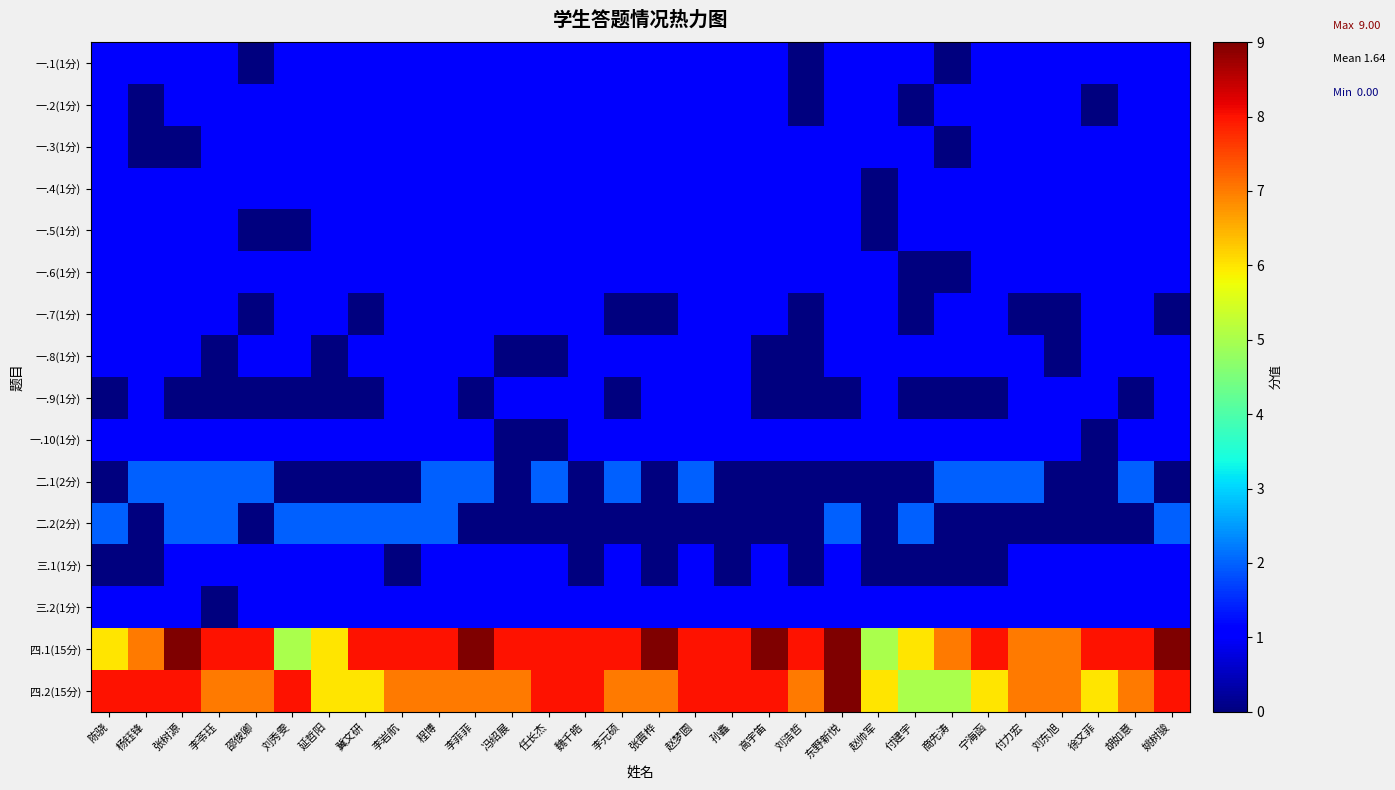

Reading left to right, what are all the values shown in this chart?

一.1(1分): 陈骁=1	杨钰锋=1	张树源=1	李苓珏=1	邵俊卿=0	刘秀雯=1	延哲阳=1	冀文研=1	李岩航=1	程博=1	李菲菲=1	冯绍展=1	任长杰=1	魏千皓=1	李元硕=1	张晋桦=1	赵梦圆=1	孙鑫=1	高宇笛=1	刘浩哲=0	东野新悦=1	赵帅军=1	付建宇=1	商先涛=0	宁海函=1	付力宏=1	刘东旭=1	徐文菲=1	胡如意=1	姚树骏=1
一.2(1分): 陈骁=1	杨钰锋=0	张树源=1	李苓珏=1	邵俊卿=1	刘秀雯=1	延哲阳=1	冀文研=1	李岩航=1	程博=1	李菲菲=1	冯绍展=1	任长杰=1	魏千皓=1	李元硕=1	张晋桦=1	赵梦圆=1	孙鑫=1	高宇笛=1	刘浩哲=0	东野新悦=1	赵帅军=1	付建宇=0	商先涛=1	宁海函=1	付力宏=1	刘东旭=1	徐文菲=0	胡如意=1	姚树骏=1
一.3(1分): 陈骁=1	杨钰锋=0	张树源=0	李苓珏=1	邵俊卿=1	刘秀雯=1	延哲阳=1	冀文研=1	李岩航=1	程博=1	李菲菲=1	冯绍展=1	任长杰=1	魏千皓=1	李元硕=1	张晋桦=1	赵梦圆=1	孙鑫=1	高宇笛=1	刘浩哲=1	东野新悦=1	赵帅军=1	付建宇=1	商先涛=0	宁海函=1	付力宏=1	刘东旭=1	徐文菲=1	胡如意=1	姚树骏=1
一.4(1分): 陈骁=1	杨钰锋=1	张树源=1	李苓珏=1	邵俊卿=1	刘秀雯=1	延哲阳=1	冀文研=1	李岩航=1	程博=1	李菲菲=1	冯绍展=1	任长杰=1	魏千皓=1	李元硕=1	张晋桦=1	赵梦圆=1	孙鑫=1	高宇笛=1	刘浩哲=1	东野新悦=1	赵帅军=0	付建宇=1	商先涛=1	宁海函=1	付力宏=1	刘东旭=1	徐文菲=1	胡如意=1	姚树骏=1
一.5(1分): 陈骁=1	杨钰锋=1	张树源=1	李苓珏=1	邵俊卿=0	刘秀雯=0	延哲阳=1	冀文研=1	李岩航=1	程博=1	李菲菲=1	冯绍展=1	任长杰=1	魏千皓=1	李元硕=1	张晋桦=1	赵梦圆=1	孙鑫=1	高宇笛=1	刘浩哲=1	东野新悦=1	赵帅军=0	付建宇=1	商先涛=1	宁海函=1	付力宏=1	刘东旭=1	徐文菲=1	胡如意=1	姚树骏=1
一.6(1分): 陈骁=1	杨钰锋=1	张树源=1	李苓珏=1	邵俊卿=1	刘秀雯=1	延哲阳=1	冀文研=1	李岩航=1	程博=1	李菲菲=1	冯绍展=1	任长杰=1	魏千皓=1	李元硕=1	张晋桦=1	赵梦圆=1	孙鑫=1	高宇笛=1	刘浩哲=1	东野新悦=1	赵帅军=1	付建宇=0	商先涛=0	宁海函=1	付力宏=1	刘东旭=1	徐文菲=1	胡如意=1	姚树骏=1
一.7(1分): 陈骁=1	杨钰锋=1	张树源=1	李苓珏=1	邵俊卿=0	刘秀雯=1	延哲阳=1	冀文研=0	李岩航=1	程博=1	李菲菲=1	冯绍展=1	任长杰=1	魏千皓=1	李元硕=0	张晋桦=0	赵梦圆=1	孙鑫=1	高宇笛=1	刘浩哲=0	东野新悦=1	赵帅军=1	付建宇=0	商先涛=1	宁海函=1	付力宏=0	刘东旭=0	徐文菲=1	胡如意=1	姚树骏=0
一.8(1分): 陈骁=1	杨钰锋=1	张树源=1	李苓珏=0	邵俊卿=1	刘秀雯=1	延哲阳=0	冀文研=1	李岩航=1	程博=1	李菲菲=1	冯绍展=0	任长杰=0	魏千皓=1	李元硕=1	张晋桦=1	赵梦圆=1	孙鑫=1	高宇笛=0	刘浩哲=0	东野新悦=1	赵帅军=1	付建宇=1	商先涛=1	宁海函=1	付力宏=1	刘东旭=0	徐文菲=1	胡如意=1	姚树骏=1
一.9(1分): 陈骁=0	杨钰锋=1	张树源=0	李苓珏=0	邵俊卿=0	刘秀雯=0	延哲阳=0	冀文研=0	李岩航=1	程博=1	李菲菲=0	冯绍展=1	任长杰=1	魏千皓=1	李元硕=0	张晋桦=1	赵梦圆=1	孙鑫=1	高宇笛=0	刘浩哲=0	东野新悦=0	赵帅军=1	付建宇=0	商先涛=0	宁海函=0	付力宏=1	刘东旭=1	徐文菲=1	胡如意=0	姚树骏=1
一.10(1分): 陈骁=1	杨钰锋=1	张树源=1	李苓珏=1	邵俊卿=1	刘秀雯=1	延哲阳=1	冀文研=1	李岩航=1	程博=1	李菲菲=1	冯绍展=0	任长杰=0	魏千皓=1	李元硕=1	张晋桦=1	赵梦圆=1	孙鑫=1	高宇笛=1	刘浩哲=1	东野新悦=1	赵帅军=1	付建宇=1	商先涛=1	宁海函=1	付力宏=1	刘东旭=1	徐文菲=0	胡如意=1	姚树骏=1
二.1(2分): 陈骁=0	杨钰锋=2	张树源=2	李苓珏=2	邵俊卿=2	刘秀雯=0	延哲阳=0	冀文研=0	李岩航=0	程博=2	李菲菲=2	冯绍展=0	任长杰=2	魏千皓=0	李元硕=2	张晋桦=0	赵梦圆=2	孙鑫=0	高宇笛=0	刘浩哲=0	东野新悦=0	赵帅军=0	付建宇=0	商先涛=2	宁海函=2	付力宏=2	刘东旭=0	徐文菲=0	胡如意=2	姚树骏=0
二.2(2分): 陈骁=2	杨钰锋=0	张树源=2	李苓珏=2	邵俊卿=0	刘秀雯=2	延哲阳=2	冀文研=2	李岩航=2	程博=2	李菲菲=0	冯绍展=0	任长杰=0	魏千皓=0	李元硕=0	张晋桦=0	赵梦圆=0	孙鑫=0	高宇笛=0	刘浩哲=0	东野新悦=2	赵帅军=0	付建宇=2	商先涛=0	宁海函=0	付力宏=0	刘东旭=0	徐文菲=0	胡如意=0	姚树骏=2
三.1(1分): 陈骁=0	杨钰锋=0	张树源=1	李苓珏=1	邵俊卿=1	刘秀雯=1	延哲阳=1	冀文研=1	李岩航=0	程博=1	李菲菲=1	冯绍展=1	任长杰=1	魏千皓=0	李元硕=1	张晋桦=0	赵梦圆=1	孙鑫=0	高宇笛=1	刘浩哲=0	东野新悦=1	赵帅军=0	付建宇=0	商先涛=0	宁海函=0	付力宏=1	刘东旭=1	徐文菲=1	胡如意=1	姚树骏=1
三.2(1分): 陈骁=1	杨钰锋=1	张树源=1	李苓珏=0	邵俊卿=1	刘秀雯=1	延哲阳=1	冀文研=1	李岩航=1	程博=1	李菲菲=1	冯绍展=1	任长杰=1	魏千皓=1	李元硕=1	张晋桦=1	赵梦圆=1	孙鑫=1	高宇笛=1	刘浩哲=1	东野新悦=1	赵帅军=1	付建宇=1	商先涛=1	宁海函=1	付力宏=1	刘东旭=1	徐文菲=1	胡如意=1	姚树骏=1
四.1(15分): 陈骁=6	杨钰锋=7	张树源=9	李苓珏=8	邵俊卿=8	刘秀雯=5	延哲阳=6	冀文研=8	李岩航=8	程博=8	李菲菲=9	冯绍展=8	任长杰=8	魏千皓=8	李元硕=8	张晋桦=9	赵梦圆=8	孙鑫=8	高宇笛=9	刘浩哲=8	东野新悦=9	赵帅军=5	付建宇=6	商先涛=7	宁海函=8	付力宏=7	刘东旭=7	徐文菲=8	胡如意=8	姚树骏=9
四.2(15分): 陈骁=8	杨钰锋=8	张树源=8	李苓珏=7	邵俊卿=7	刘秀雯=8	延哲阳=6	冀文研=6	李岩航=7	程博=7	李菲菲=7	冯绍展=7	任长杰=8	魏千皓=8	李元硕=7	张晋桦=7	赵梦圆=8	孙鑫=8	高宇笛=8	刘浩哲=7	东野新悦=9	赵帅军=6	付建宇=5	商先涛=5	宁海函=6	付力宏=7	刘东旭=7	徐文菲=6	胡如意=7	姚树骏=8